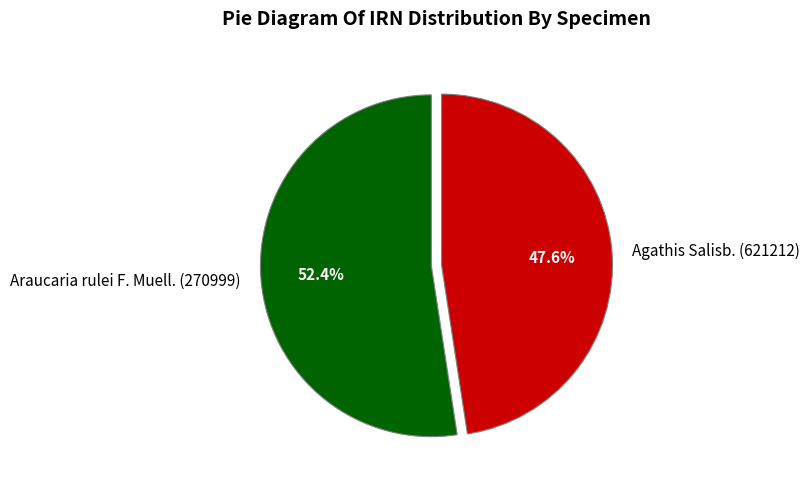

To the nearest percent, what portion does Agathis Salisb. (621212) represent?

48%